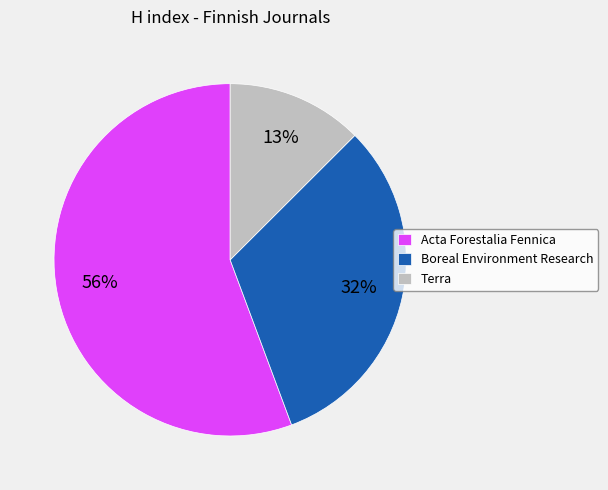

To the nearest percent, what percentage of the pie is Terra?

13%